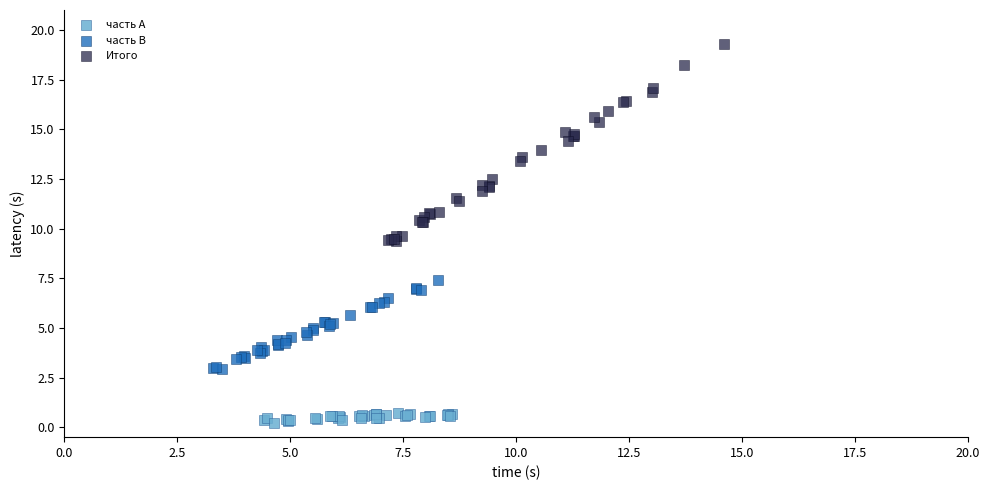

Which series reaches the maximum Y coordinate?

Итого